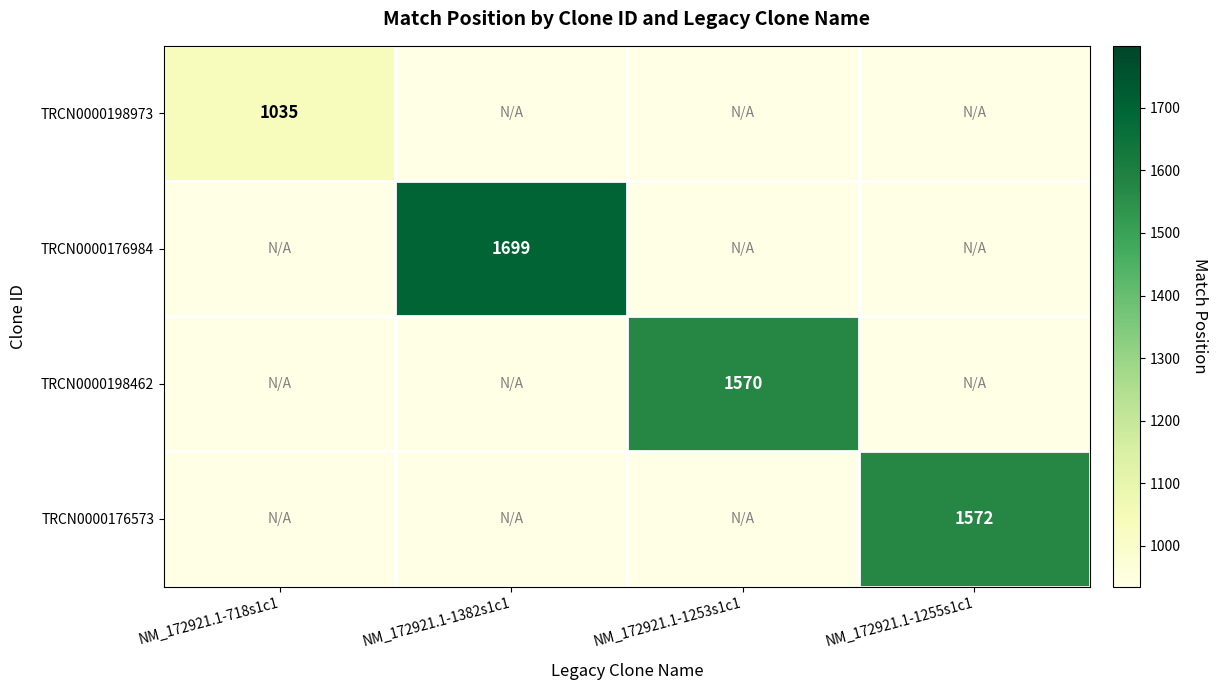

The value of TRCN0000198462 at NM_172921.1-1253s1c1 is 2234. True or false?

False